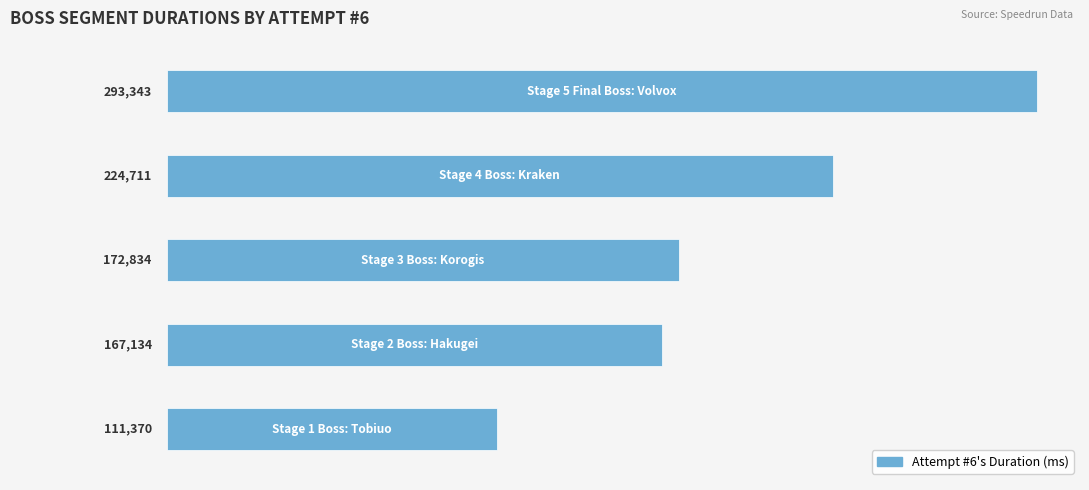

What is the smallest value displayed?

111370